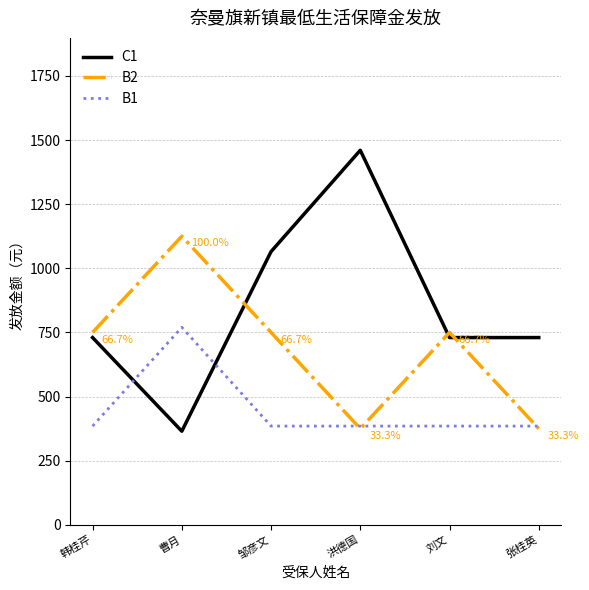

Reading left to right, what are all the values shown in this chart?

C1: 韩桂芹=730	曹月=365	邹彦文=1065	洪德国=1460	刘文=730	张桂英=730
B2: 韩桂芹=750	曹月=1125	邹彦文=750	洪德国=375	刘文=750	张桂英=375
B1: 韩桂芹=385	曹月=770	邹彦文=385	洪德国=385	刘文=385	张桂英=385